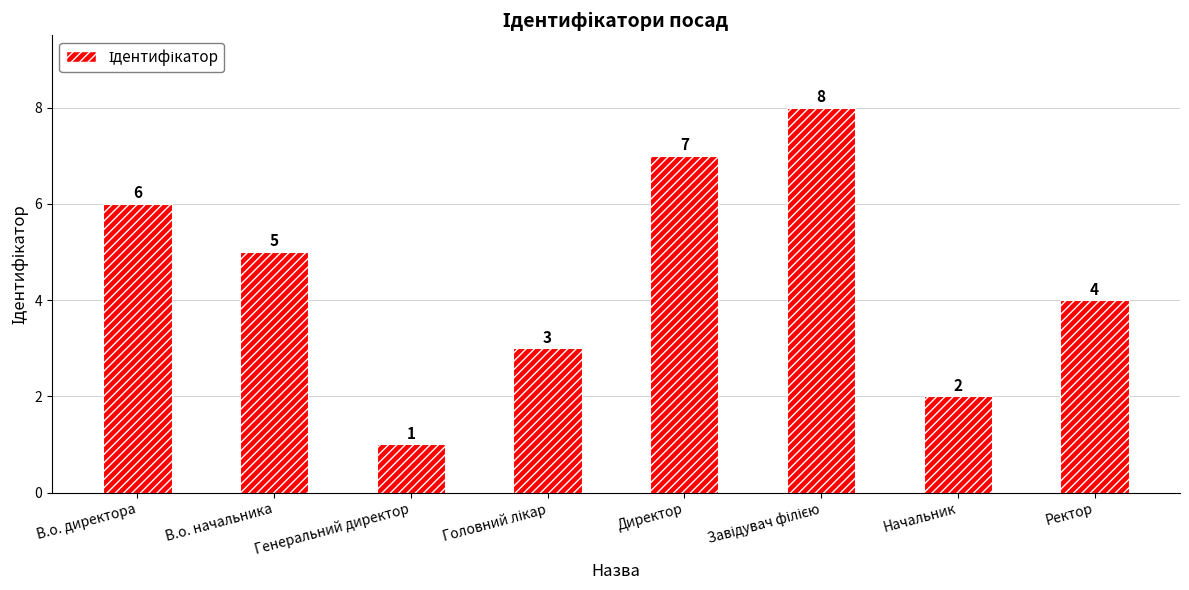

The value at Ректор is 6. True or false?

False